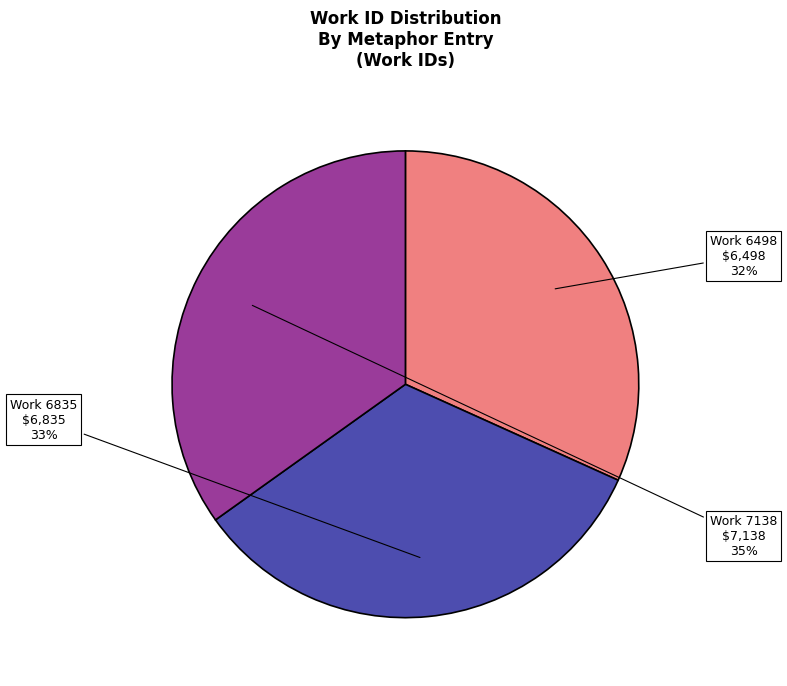

To the nearest percent, what is the combined percentage of Work 7138 and Work 6498?

67%